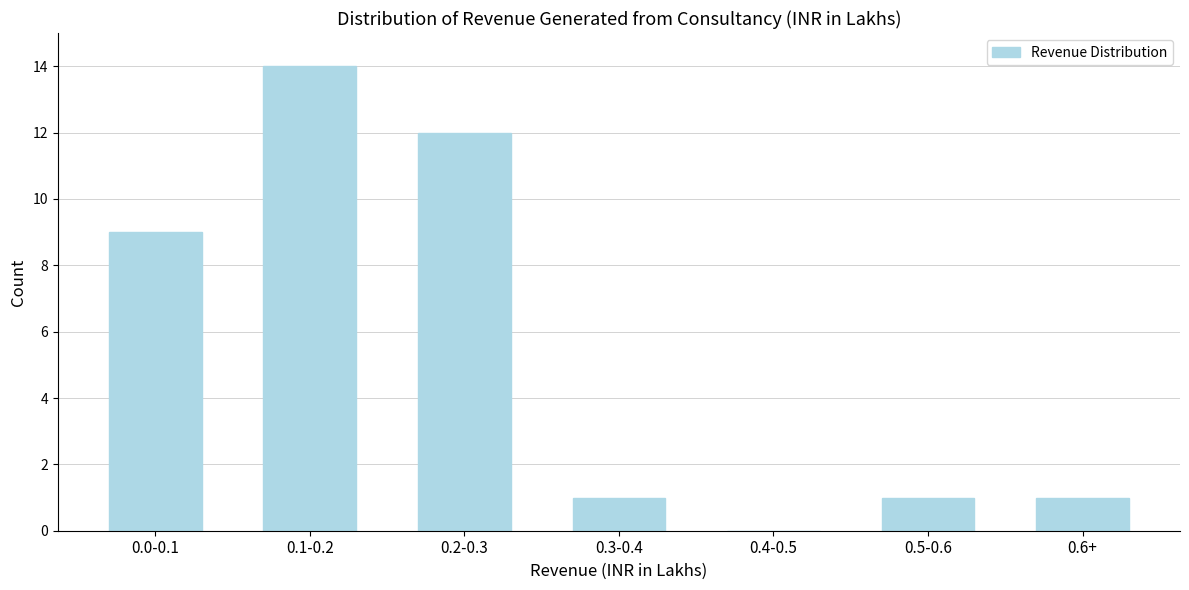

Reading left to right, list all the values displayed in this chart.

0.0-0.1=9	0.1-0.2=14	0.2-0.3=12	0.3-0.4=1	0.4-0.5=0	0.5-0.6=1	0.6+=1